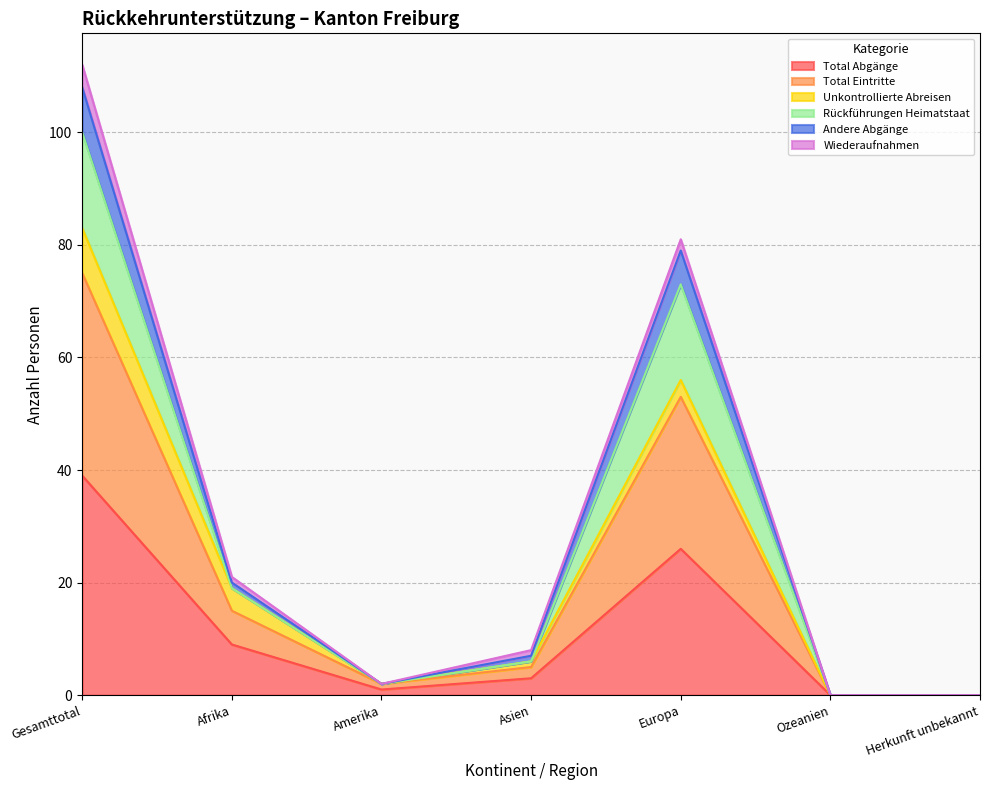

True or false: Total Abgänge has a value of 3 at Asien.

True